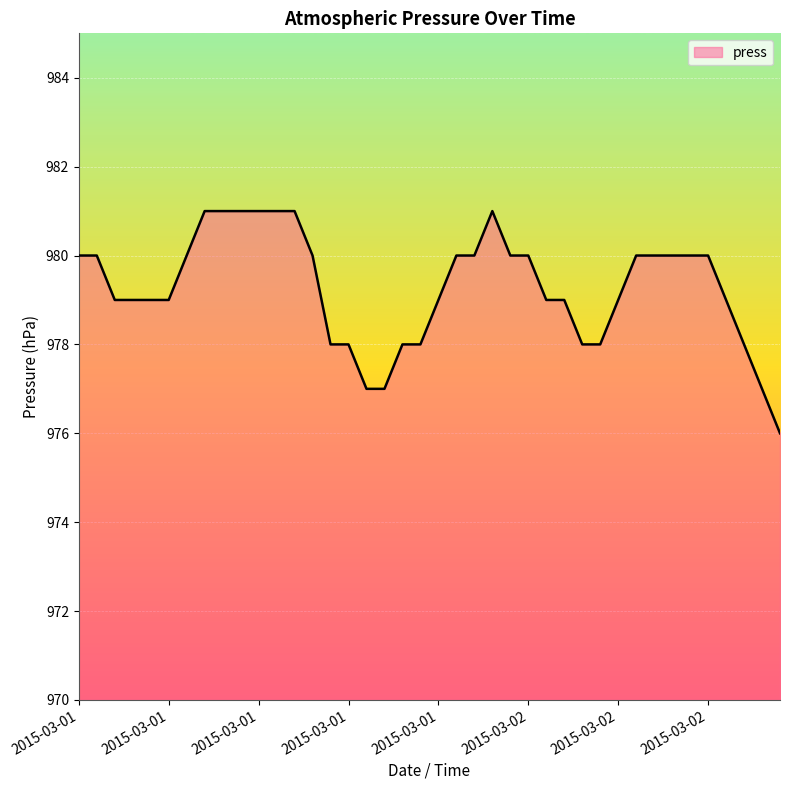

What is the maximum value shown in the chart?

981